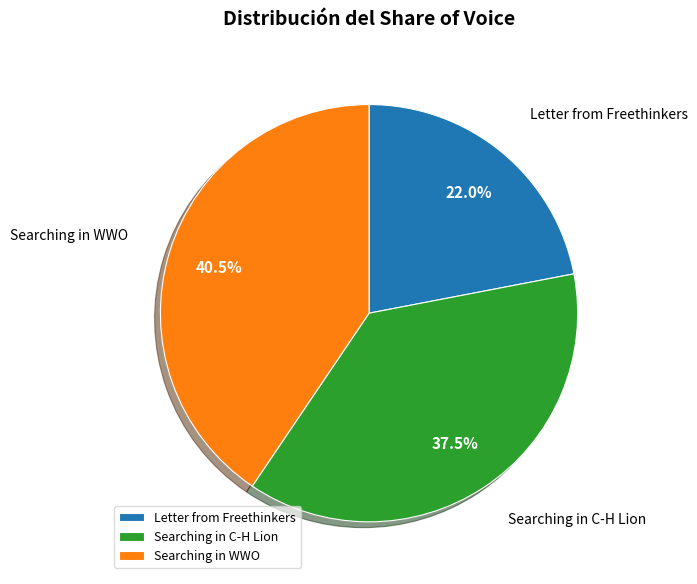

What is the ratio of the value at Searching in C-H Lion to the value at Searching in WWO?

0.9